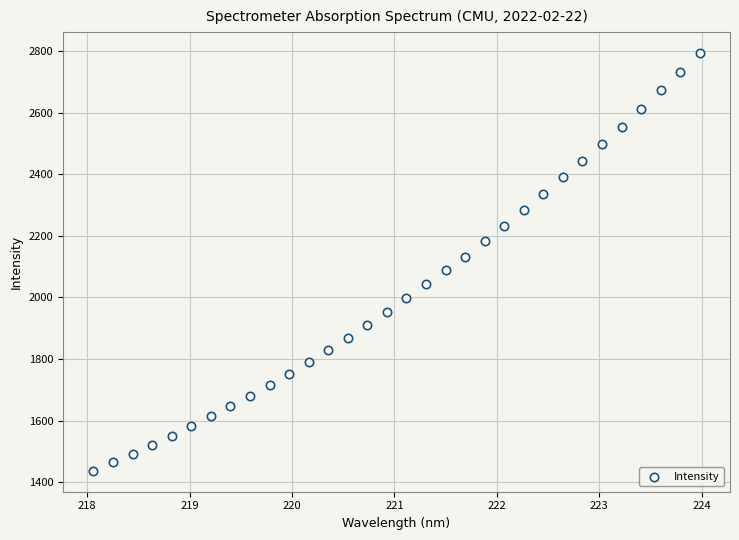

What is the range of Y values (max minus min)?

1358.1